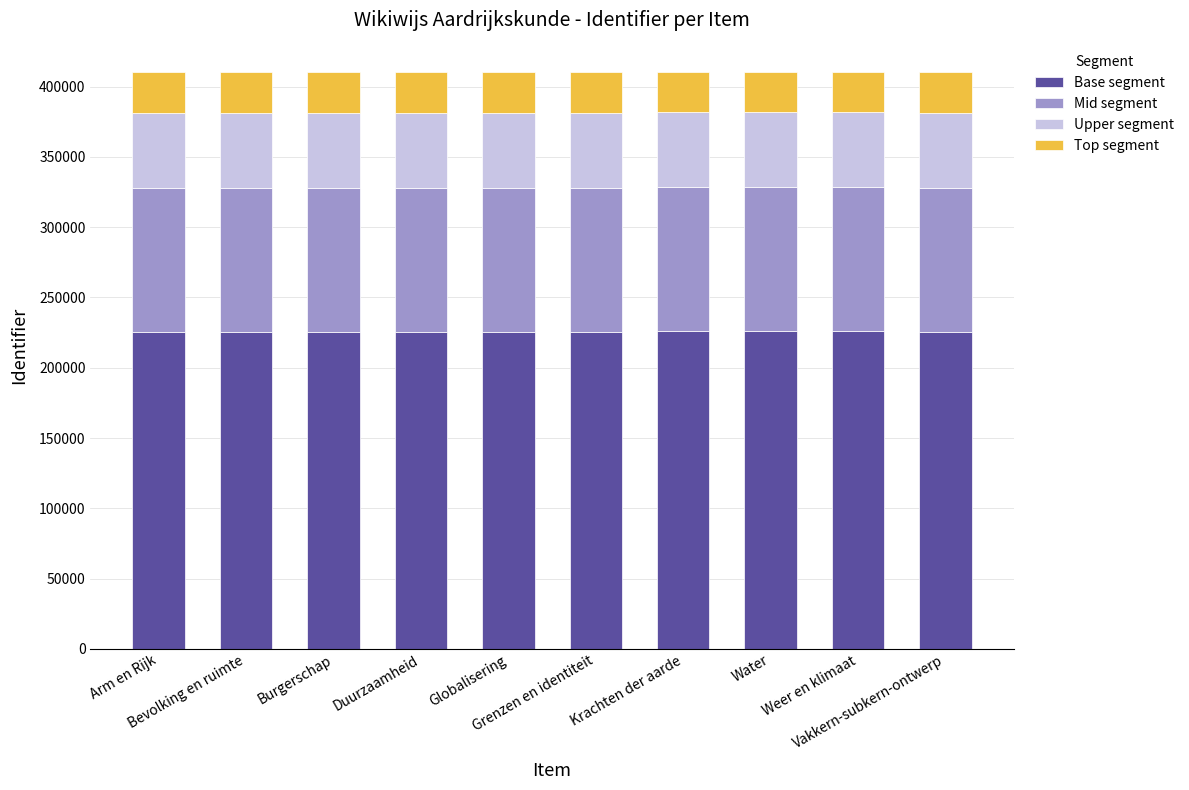

What is the minimum value for Base segment?

225550.6